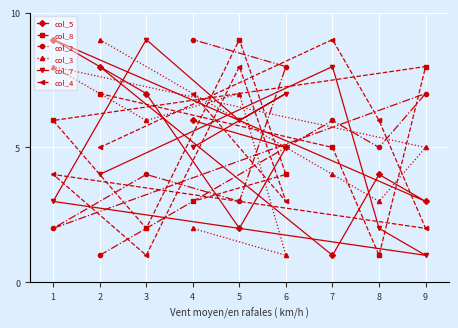

Does the chart display data point markers on the line(s)?

Yes